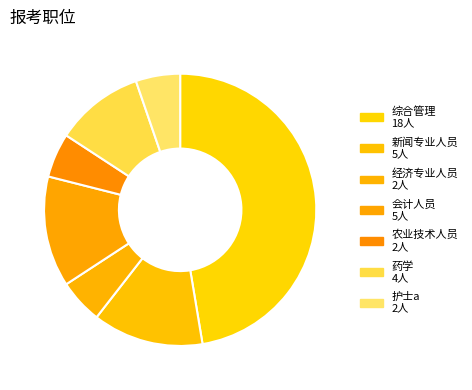

Count the number of slices in the pie.

7